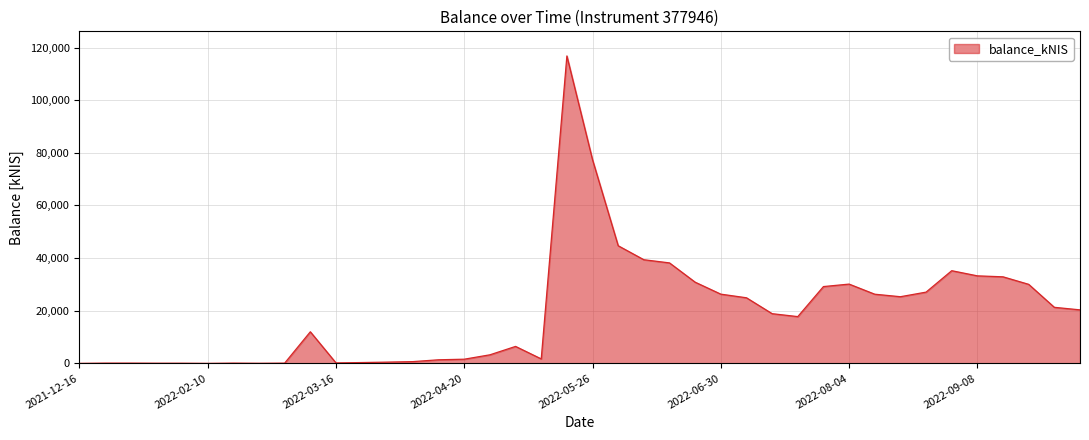

What is the maximum value shown in the chart?

116798.8